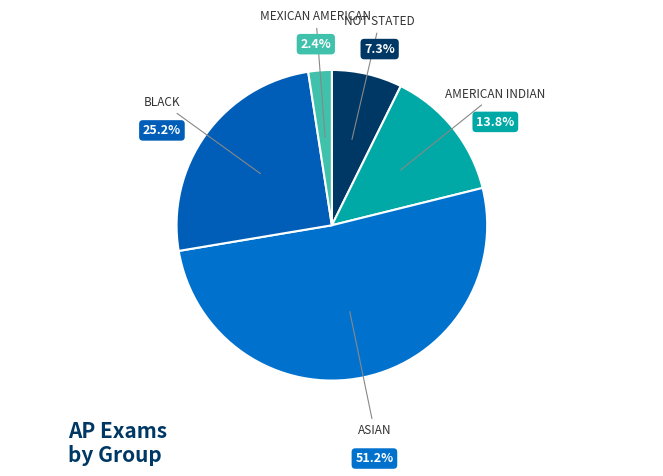

How many slices are in this pie chart?

5